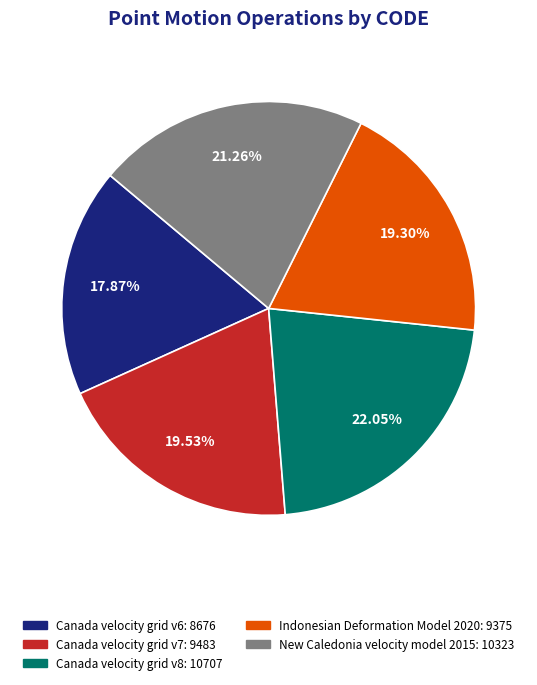

Does Indonesian Deformation Model 2020 account for over 50% of the chart?

No